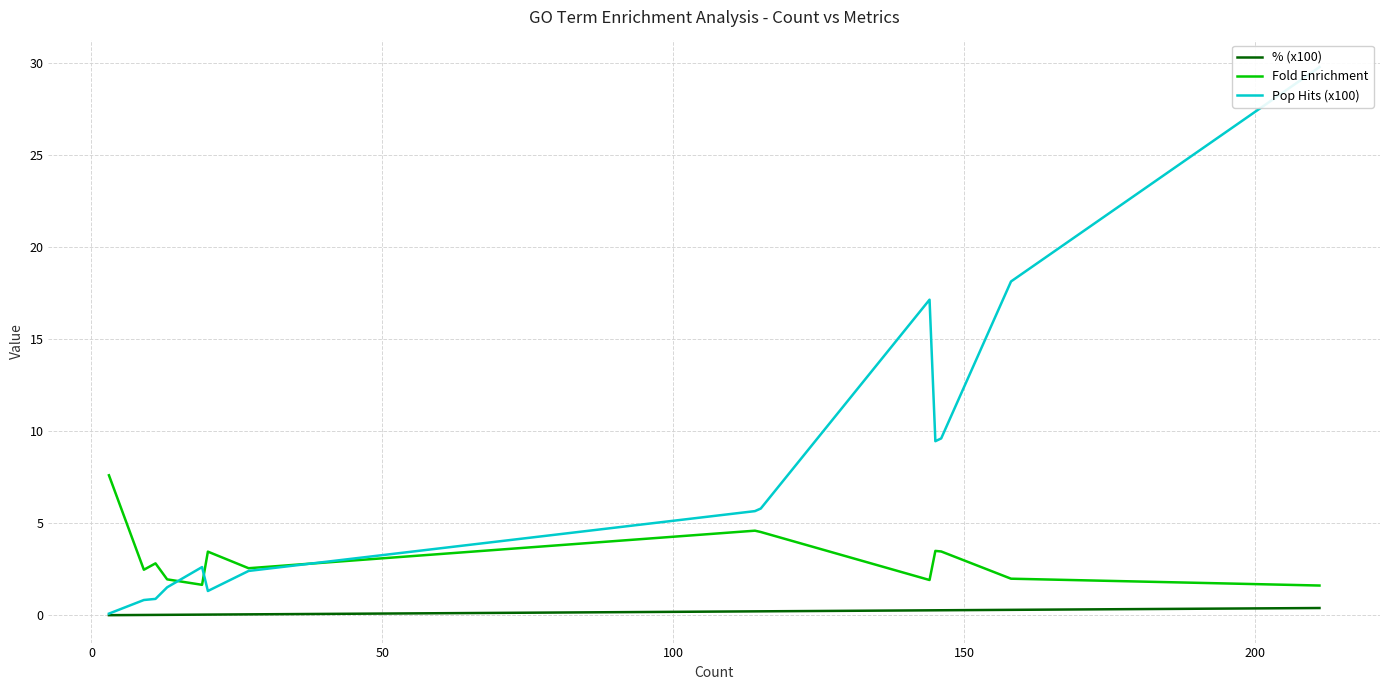

What is the maximum value shown in the chart?

29.8